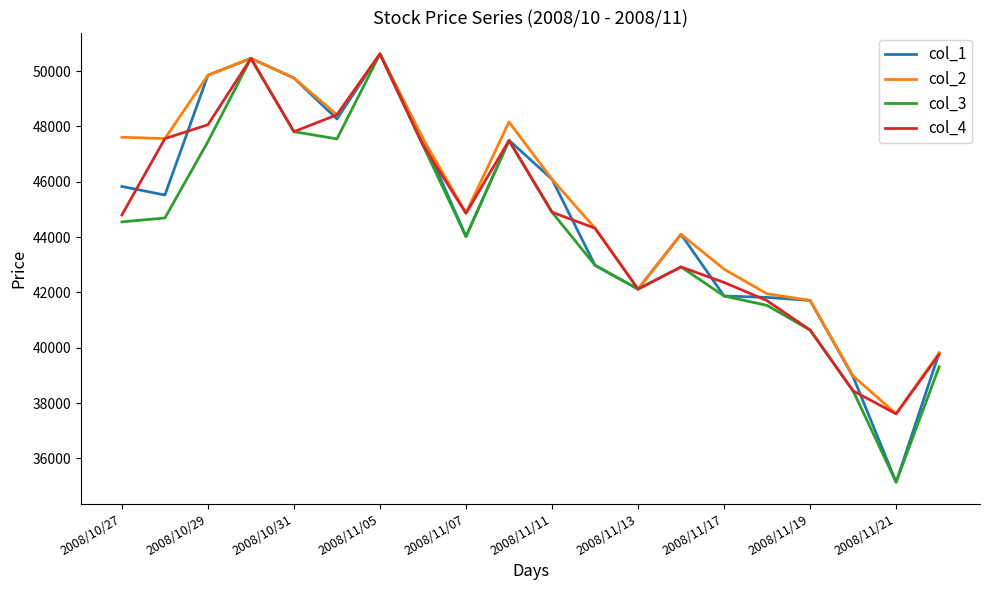

Does the chart display data point markers on the line(s)?

No